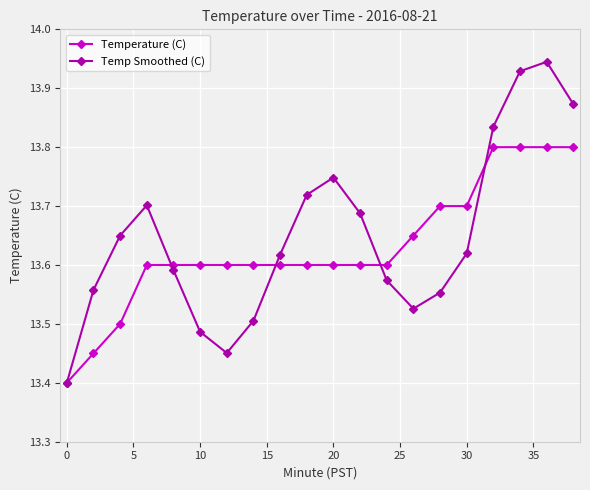

At how many categories does at least one series exceed 13?

20